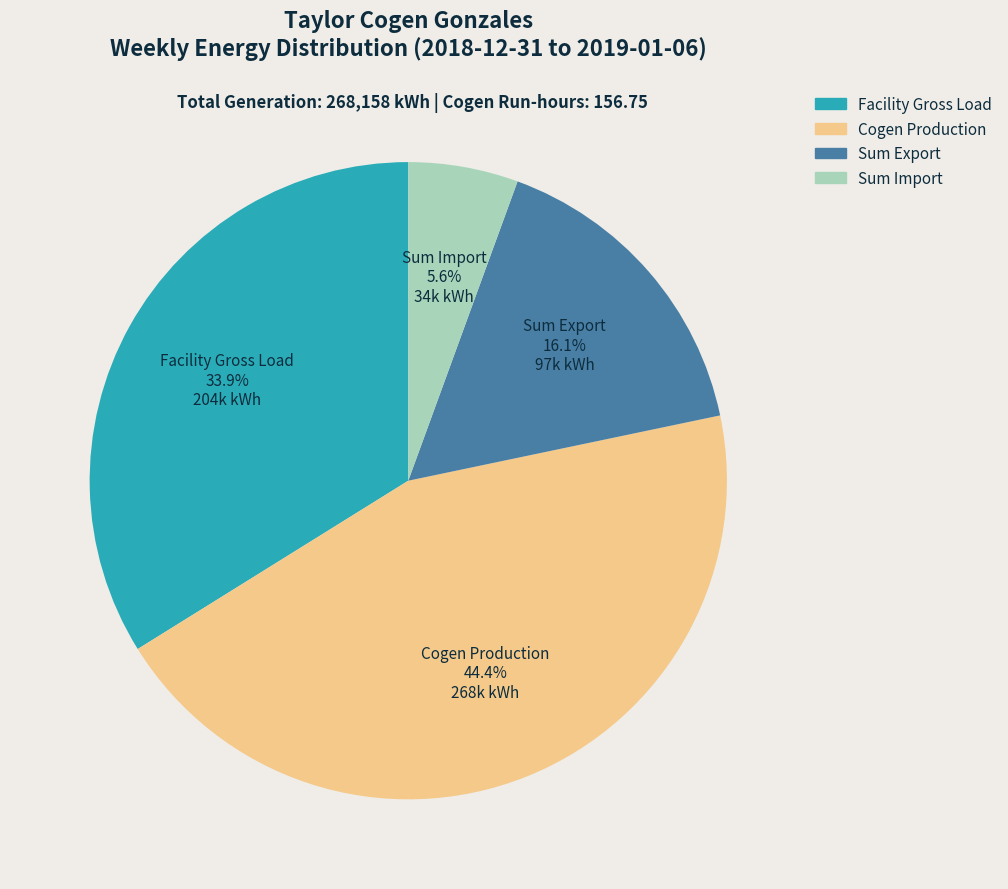

Count the number of slices in the pie.

4